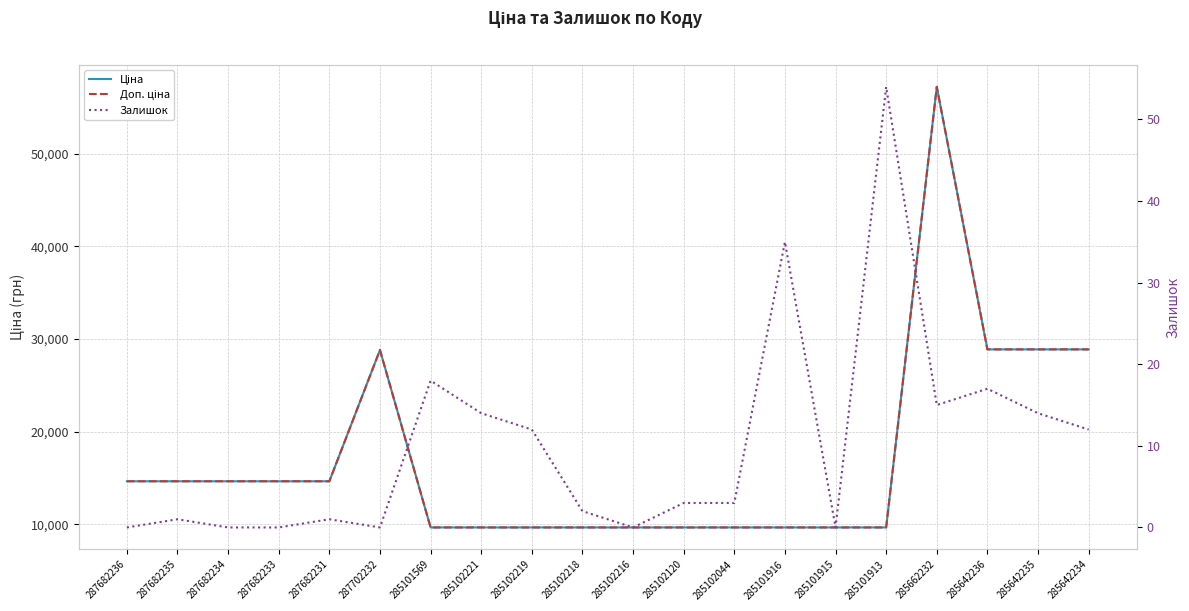

What is the difference between the Залишок values at 287682233 and 287682231?

1.0